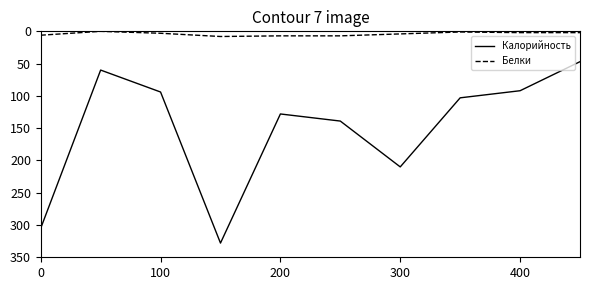

True or false: Белки has more than 2 interior local peaks.

False